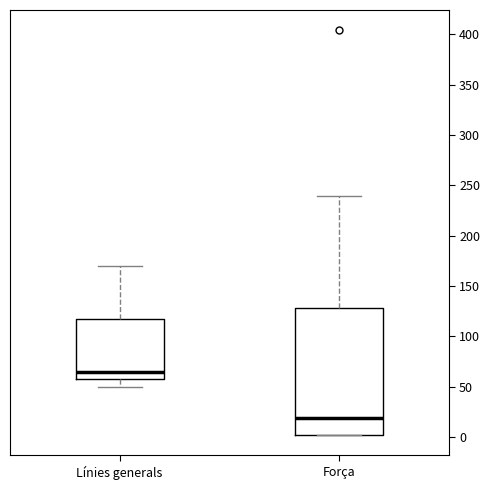

Reading left to right, transcribe this box plot: for each box, give where its median line is, the range the box spans, and where its two whiskers end, as read against the y-axis. The values are not printed on the chart, so give them approximately, as read against the axis.

Línies generals: median 65, box 60 to 120, whiskers 50 to 170
Força: median 20, box 0 to 130, whiskers 0 to 240